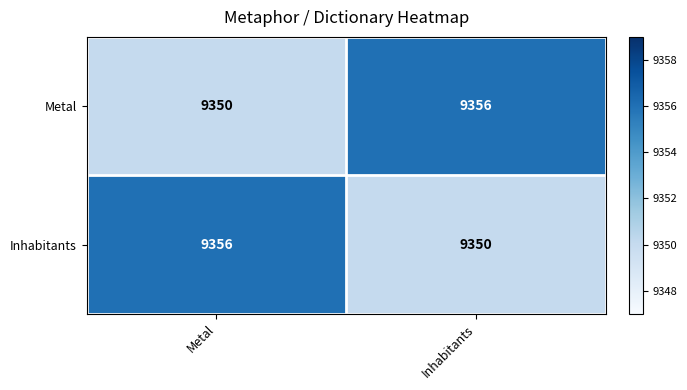

What is the spread (max minus min) of values at Metal?

6